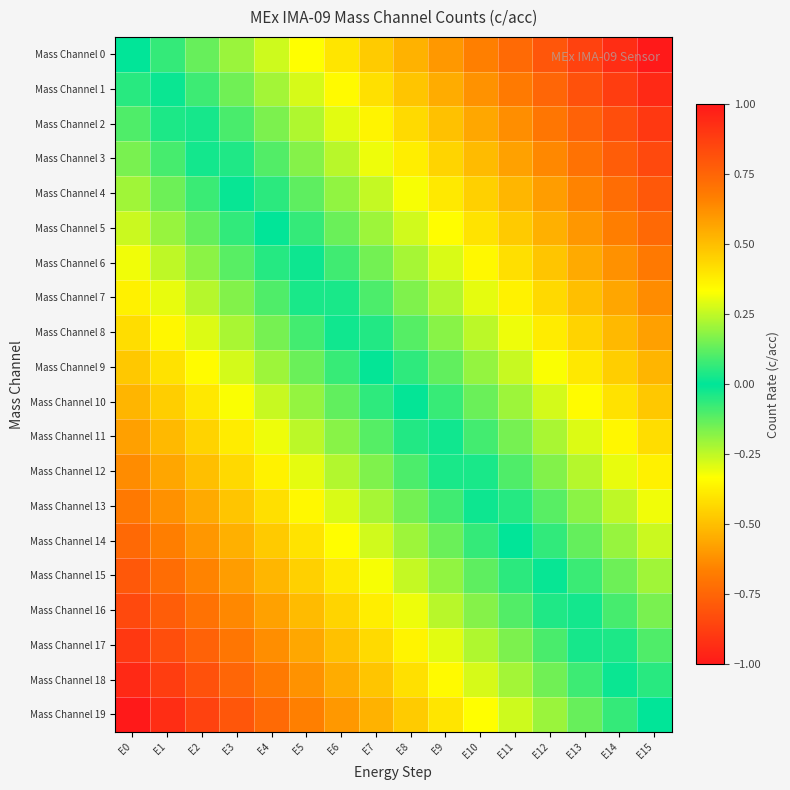

Reading left to right, transcribe all the data shown in this chart.

Mass Channel 0: E0=0.0	E1=0.1	E2=0.1	E3=0.2	E4=0.3	E5=0.3	E6=0.4	E7=0.5	E8=0.5	E9=0.6	E10=0.7	E11=0.7	E12=0.8	E13=0.9	E14=0.9	E15=1.0
Mass Channel 1: E0=-0.1	E1=0.0	E2=0.1	E3=0.1	E4=0.2	E5=0.3	E6=0.3	E7=0.4	E8=0.5	E9=0.5	E10=0.6	E11=0.7	E12=0.7	E13=0.8	E14=0.9	E15=0.9
Mass Channel 2: E0=-0.1	E1=-0.0	E2=0.0	E3=0.1	E4=0.2	E5=0.2	E6=0.3	E7=0.4	E8=0.4	E9=0.5	E10=0.6	E11=0.6	E12=0.7	E13=0.8	E14=0.8	E15=0.9
Mass Channel 3: E0=-0.2	E1=-0.1	E2=-0.0	E3=0.0	E4=0.1	E5=0.2	E6=0.2	E7=0.3	E8=0.4	E9=0.4	E10=0.5	E11=0.6	E12=0.6	E13=0.7	E14=0.8	E15=0.8
Mass Channel 4: E0=-0.2	E1=-0.1	E2=-0.1	E3=-0.0	E4=0.1	E5=0.1	E6=0.2	E7=0.3	E8=0.3	E9=0.4	E10=0.5	E11=0.5	E12=0.6	E13=0.7	E14=0.7	E15=0.8
Mass Channel 5: E0=-0.3	E1=-0.2	E2=-0.1	E3=-0.1	E4=0.0	E5=0.1	E6=0.1	E7=0.2	E8=0.3	E9=0.3	E10=0.4	E11=0.5	E12=0.5	E13=0.6	E14=0.7	E15=0.7
Mass Channel 6: E0=-0.3	E1=-0.2	E2=-0.2	E3=-0.1	E4=-0.0	E5=0.0	E6=0.1	E7=0.2	E8=0.2	E9=0.3	E10=0.4	E11=0.4	E12=0.5	E13=0.6	E14=0.6	E15=0.7
Mass Channel 7: E0=-0.4	E1=-0.3	E2=-0.2	E3=-0.2	E4=-0.1	E5=-0.0	E6=0.0	E7=0.1	E8=0.2	E9=0.2	E10=0.3	E11=0.4	E12=0.4	E13=0.5	E14=0.6	E15=0.6
Mass Channel 8: E0=-0.4	E1=-0.4	E2=-0.3	E3=-0.2	E4=-0.2	E5=-0.1	E6=-0.0	E7=0.0	E8=0.1	E9=0.2	E10=0.2	E11=0.3	E12=0.4	E13=0.4	E14=0.5	E15=0.6
Mass Channel 9: E0=-0.5	E1=-0.4	E2=-0.3	E3=-0.3	E4=-0.2	E5=-0.1	E6=-0.1	E7=-0.0	E8=0.1	E9=0.1	E10=0.2	E11=0.3	E12=0.3	E13=0.4	E14=0.5	E15=0.5
Mass Channel 10: E0=-0.5	E1=-0.5	E2=-0.4	E3=-0.3	E4=-0.3	E5=-0.2	E6=-0.1	E7=-0.1	E8=0.0	E9=0.1	E10=0.1	E11=0.2	E12=0.3	E13=0.3	E14=0.4	E15=0.5
Mass Channel 11: E0=-0.6	E1=-0.5	E2=-0.4	E3=-0.4	E4=-0.3	E5=-0.2	E6=-0.2	E7=-0.1	E8=-0.0	E9=0.0	E10=0.1	E11=0.2	E12=0.2	E13=0.3	E14=0.4	E15=0.4
Mass Channel 12: E0=-0.6	E1=-0.6	E2=-0.5	E3=-0.4	E4=-0.4	E5=-0.3	E6=-0.2	E7=-0.2	E8=-0.1	E9=-0.0	E10=0.0	E11=0.1	E12=0.2	E13=0.2	E14=0.3	E15=0.4
Mass Channel 13: E0=-0.7	E1=-0.6	E2=-0.6	E3=-0.5	E4=-0.4	E5=-0.4	E6=-0.3	E7=-0.2	E8=-0.2	E9=-0.1	E10=-0.0	E11=0.0	E12=0.1	E13=0.2	E14=0.2	E15=0.3
Mass Channel 14: E0=-0.7	E1=-0.7	E2=-0.6	E3=-0.5	E4=-0.5	E5=-0.4	E6=-0.3	E7=-0.3	E8=-0.2	E9=-0.1	E10=-0.1	E11=-0.0	E12=0.1	E13=0.1	E14=0.2	E15=0.3
Mass Channel 15: E0=-0.8	E1=-0.7	E2=-0.7	E3=-0.6	E4=-0.5	E5=-0.5	E6=-0.4	E7=-0.3	E8=-0.3	E9=-0.2	E10=-0.1	E11=-0.1	E12=0.0	E13=0.1	E14=0.1	E15=0.2
Mass Channel 16: E0=-0.8	E1=-0.8	E2=-0.7	E3=-0.6	E4=-0.6	E5=-0.5	E6=-0.4	E7=-0.4	E8=-0.3	E9=-0.2	E10=-0.2	E11=-0.1	E12=-0.0	E13=0.0	E14=0.1	E15=0.2
Mass Channel 17: E0=-0.9	E1=-0.8	E2=-0.8	E3=-0.7	E4=-0.6	E5=-0.6	E6=-0.5	E7=-0.4	E8=-0.4	E9=-0.3	E10=-0.2	E11=-0.2	E12=-0.1	E13=-0.0	E14=0.0	E15=0.1
Mass Channel 18: E0=-0.9	E1=-0.9	E2=-0.8	E3=-0.7	E4=-0.7	E5=-0.6	E6=-0.5	E7=-0.5	E8=-0.4	E9=-0.3	E10=-0.3	E11=-0.2	E12=-0.1	E13=-0.1	E14=-0.0	E15=0.1
Mass Channel 19: E0=-1.0	E1=-0.9	E2=-0.9	E3=-0.8	E4=-0.7	E5=-0.7	E6=-0.6	E7=-0.5	E8=-0.5	E9=-0.4	E10=-0.3	E11=-0.3	E12=-0.2	E13=-0.1	E14=-0.1	E15=0.0